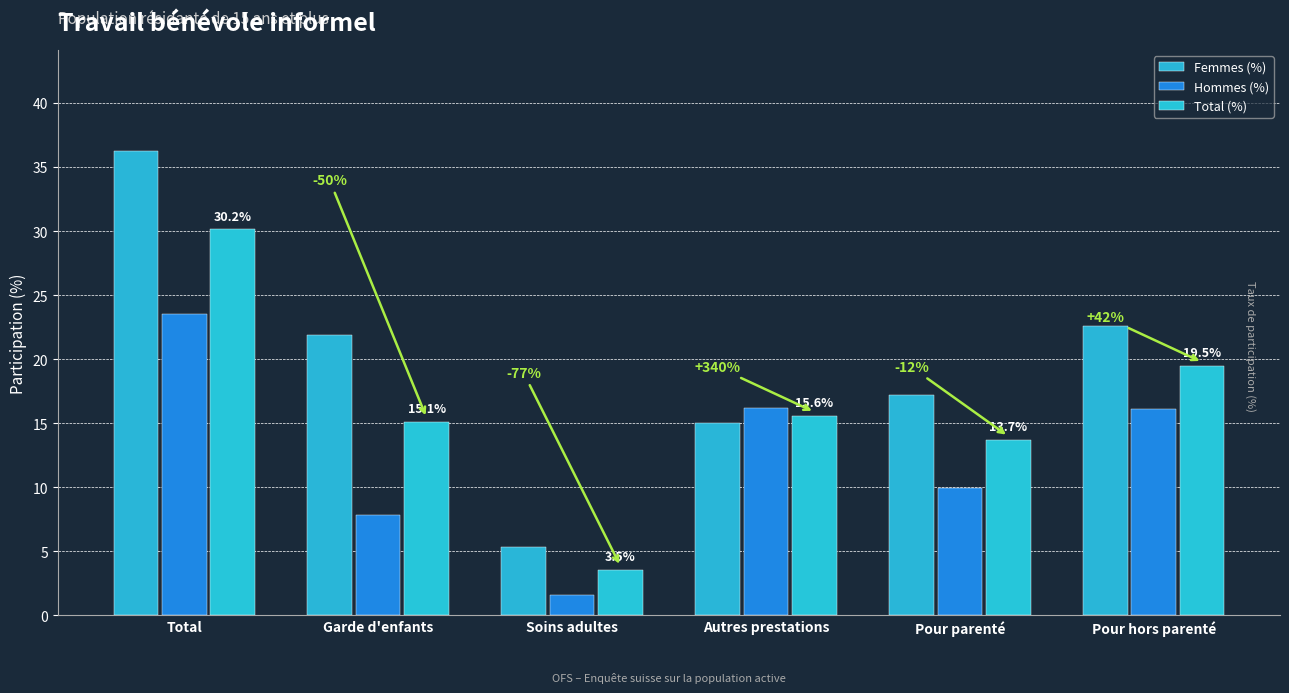

Rank the series by their maximum value, from highest to lowest.

Femmes (%), Total (%), Hommes (%)